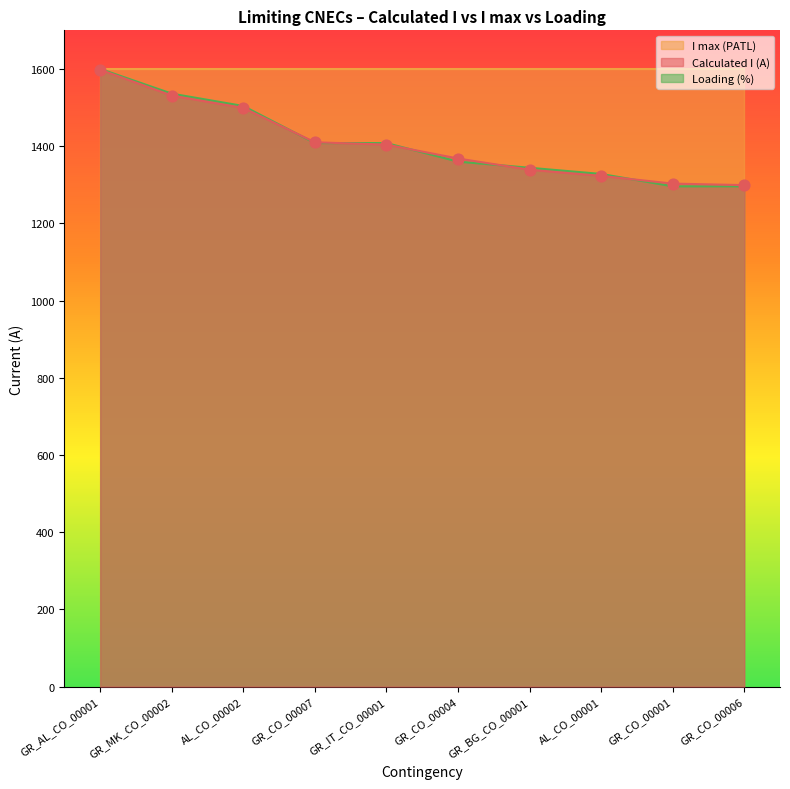

Which series reaches the minimum Y coordinate?

Loading (%)